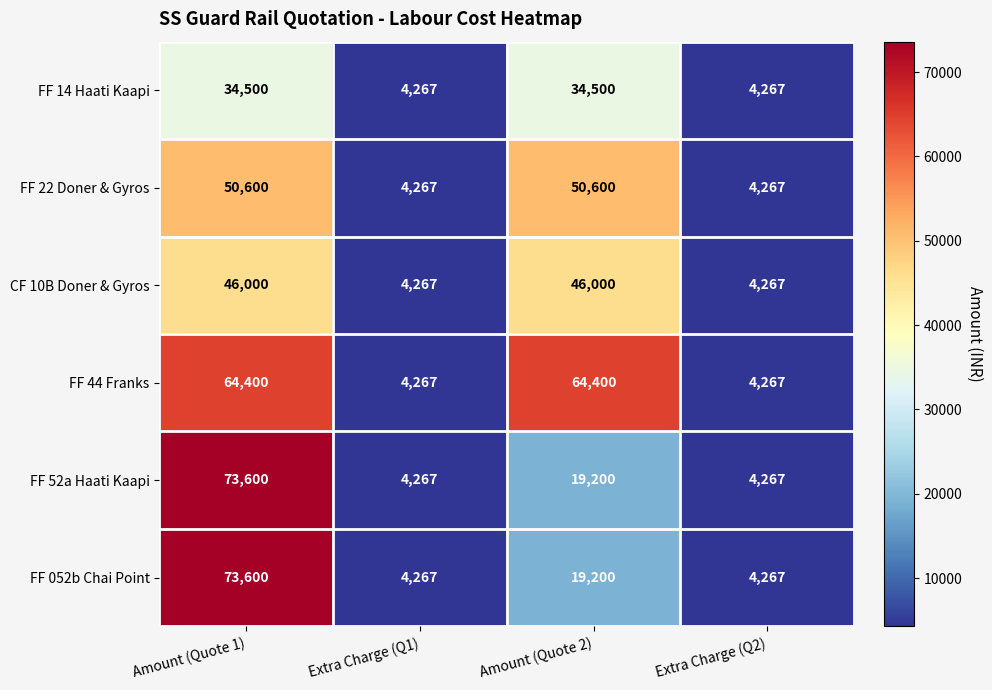

Reading left to right, extract all data points from this chart.

FF 14 Haati Kaapi: Amount (Quote 1)=34500	Extra Charge (Q1)=4267	Amount (Quote 2)=34500	Extra Charge (Q2)=4267
FF 22 Doner & Gyros: Amount (Quote 1)=50600	Extra Charge (Q1)=4267	Amount (Quote 2)=50600	Extra Charge (Q2)=4267
CF 10B Doner & Gyros: Amount (Quote 1)=46000	Extra Charge (Q1)=4267	Amount (Quote 2)=46000	Extra Charge (Q2)=4267
FF 44 Franks: Amount (Quote 1)=64400	Extra Charge (Q1)=4267	Amount (Quote 2)=64400	Extra Charge (Q2)=4267
FF 52a Haati Kaapi: Amount (Quote 1)=73600	Extra Charge (Q1)=4267	Amount (Quote 2)=19200	Extra Charge (Q2)=4267
FF 052b Chai Point: Amount (Quote 1)=73600	Extra Charge (Q1)=4267	Amount (Quote 2)=19200	Extra Charge (Q2)=4267